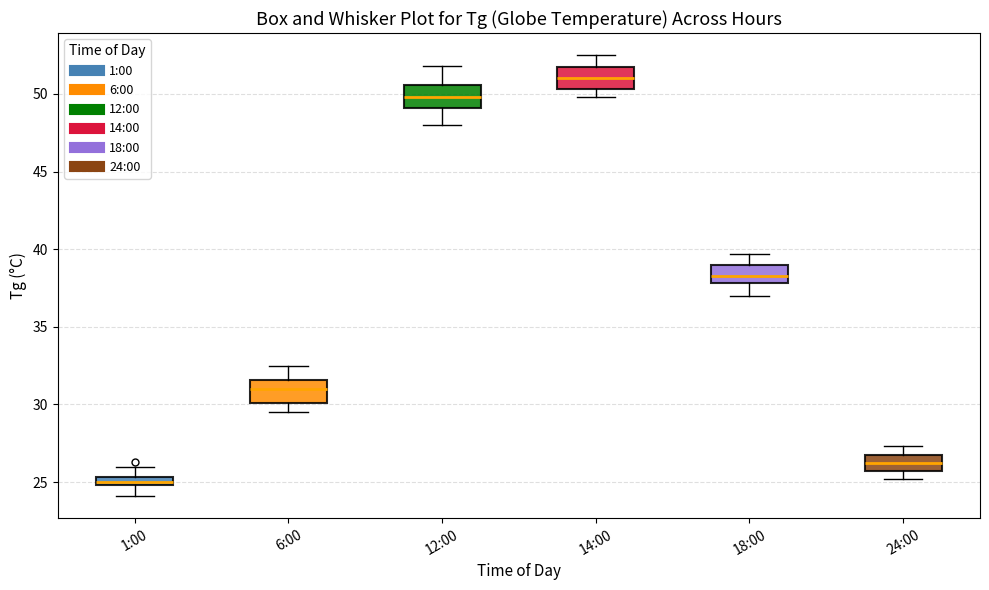

Where is the upper edge of the box for 24:00 on the y-axis? The values are not printed on the chart, so give them approximately, as read against the axis.

27.0